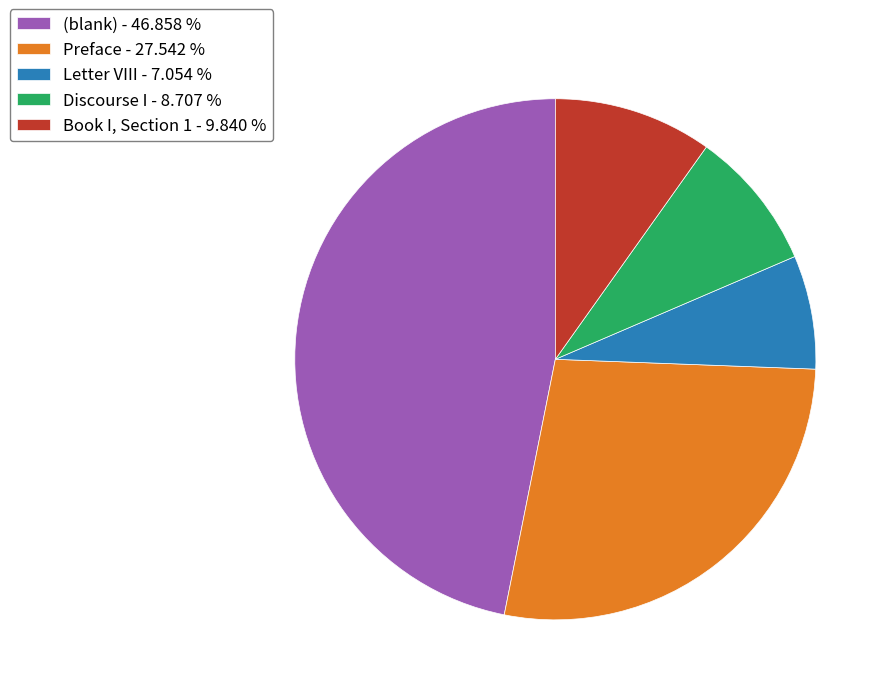

Approximately how many times larger is the value at Discourse I - 8.707 % compared to Letter VIII - 7.054 %?

1.2